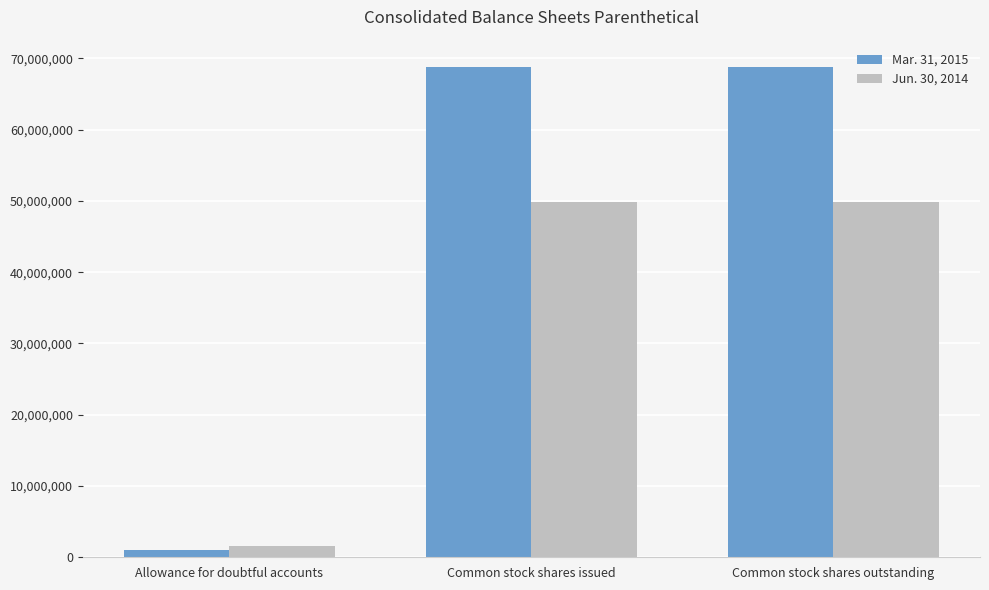

What is the spread (max minus min) of values at Common stock shares outstanding?

18915025